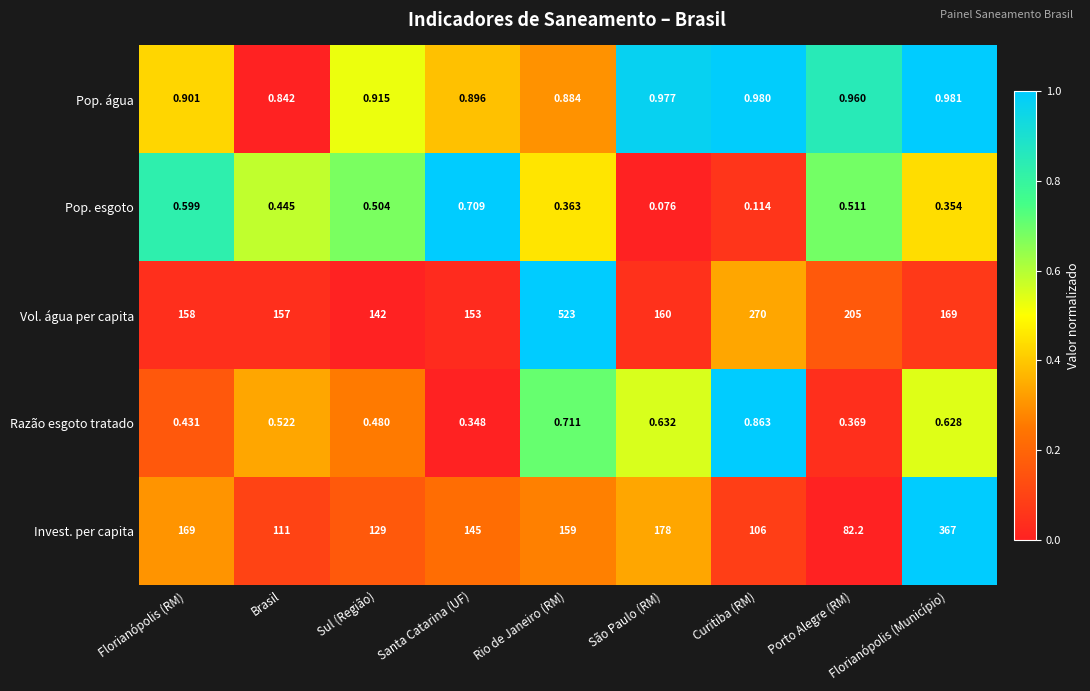

Which series changed the most between Rio de Janeiro (RM) and Curitiba (RM)?

Vol. água per capita